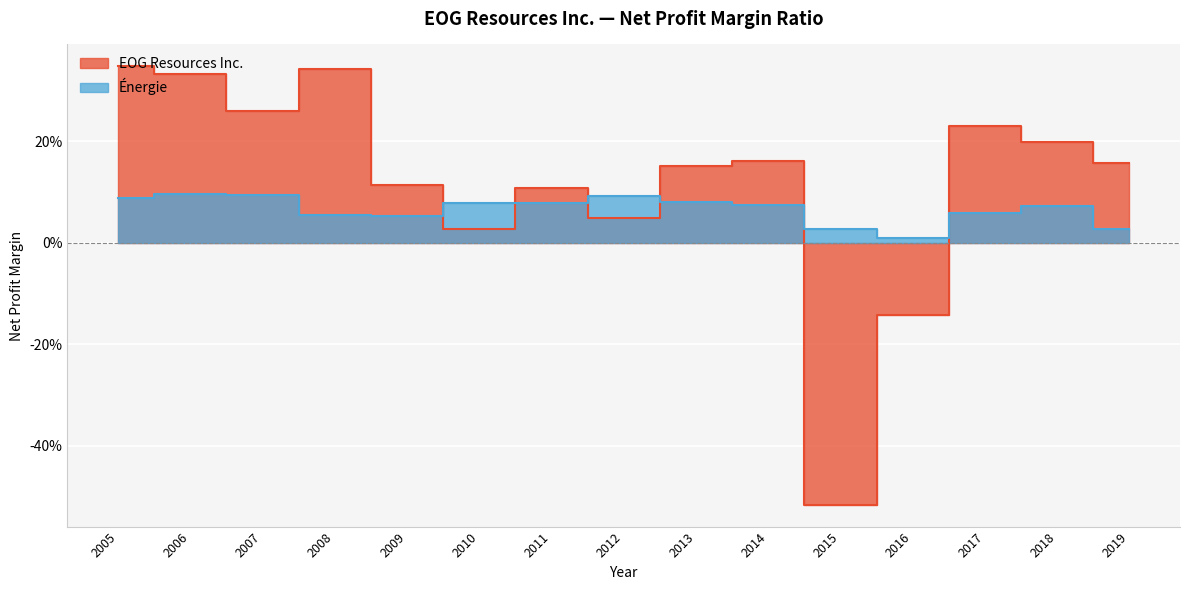

The value of Énergie at 2017 is 0.1. True or false?

True